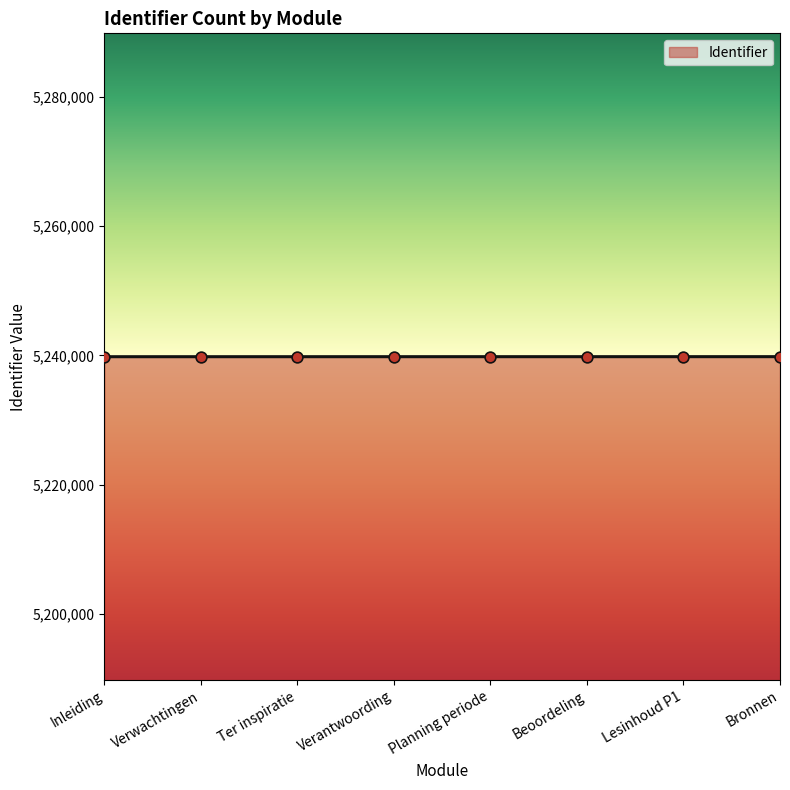

Approximately how many times larger is the value at Ter inspiratie compared to Verantwoording?

1.0